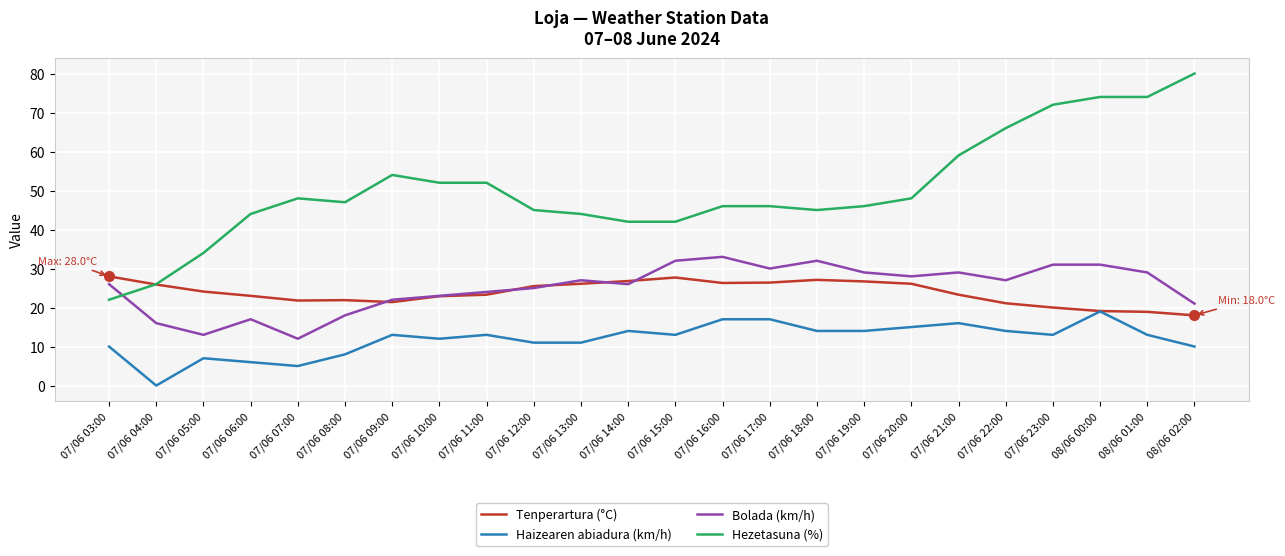

What is the sum of the Hezetasuna (%) values at 07/06 18:00 and 07/06 14:00?

87.0